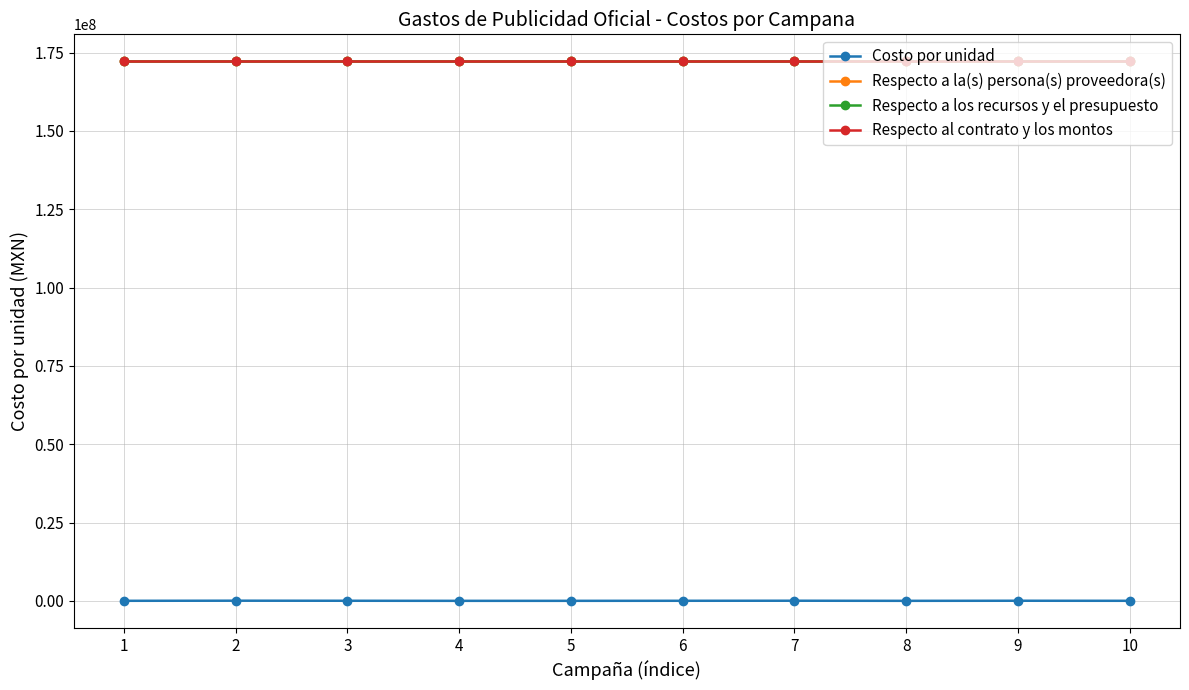

At which category is the sum across all series the highest?

2